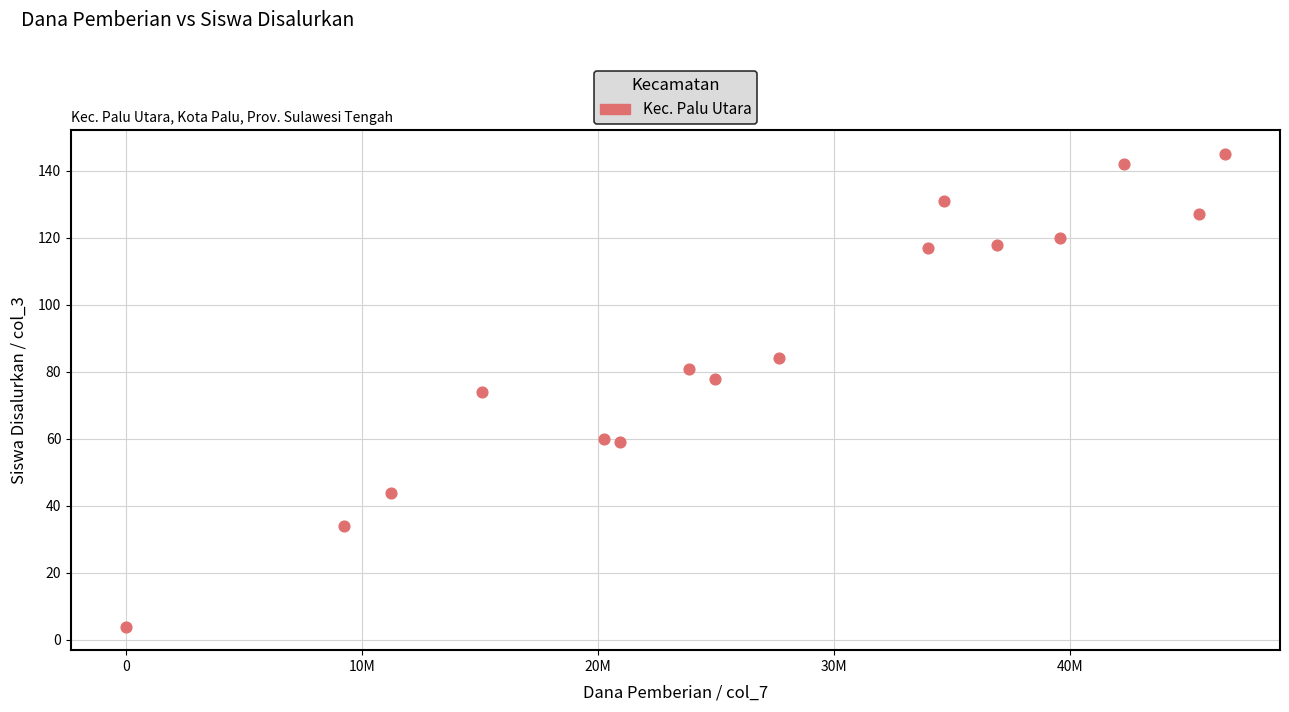

What is the range of X values (max minus min)?

46575000